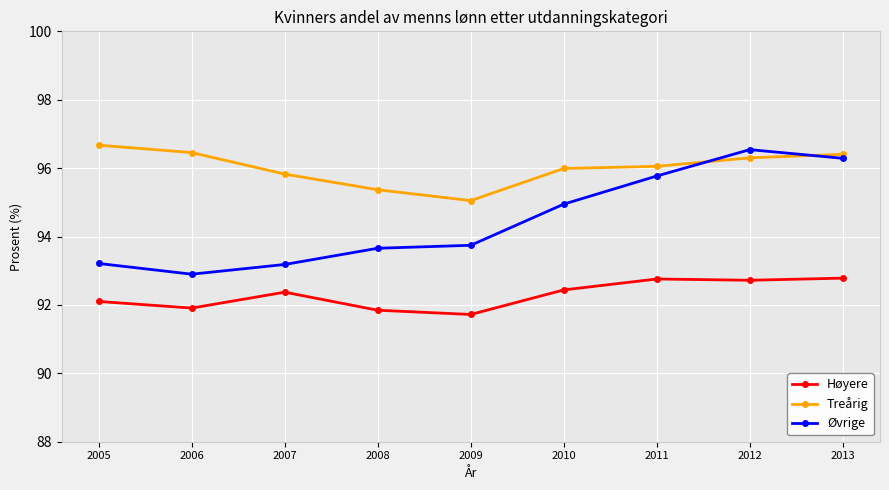

What is the total value across all series at 2013?

285.5